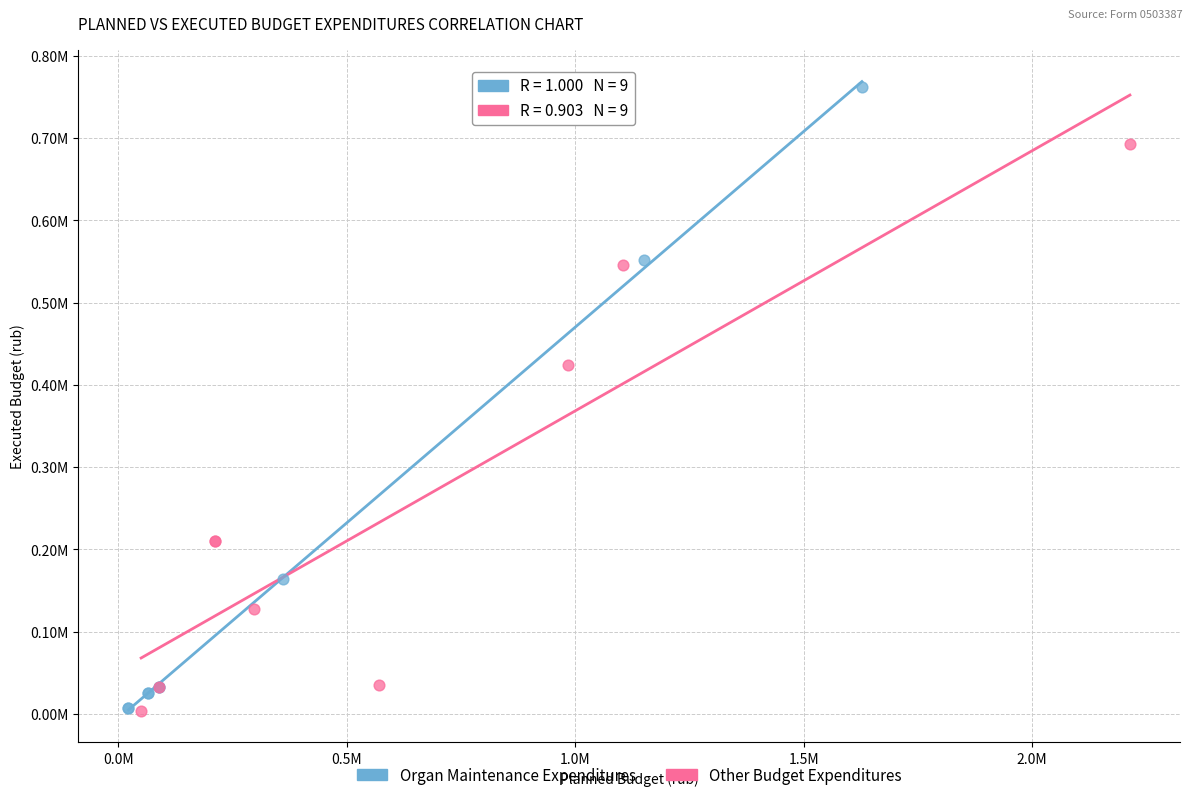

What are all the series names shown in the legend?

Organ Maintenance Expenditures, Other Budget Expenditures